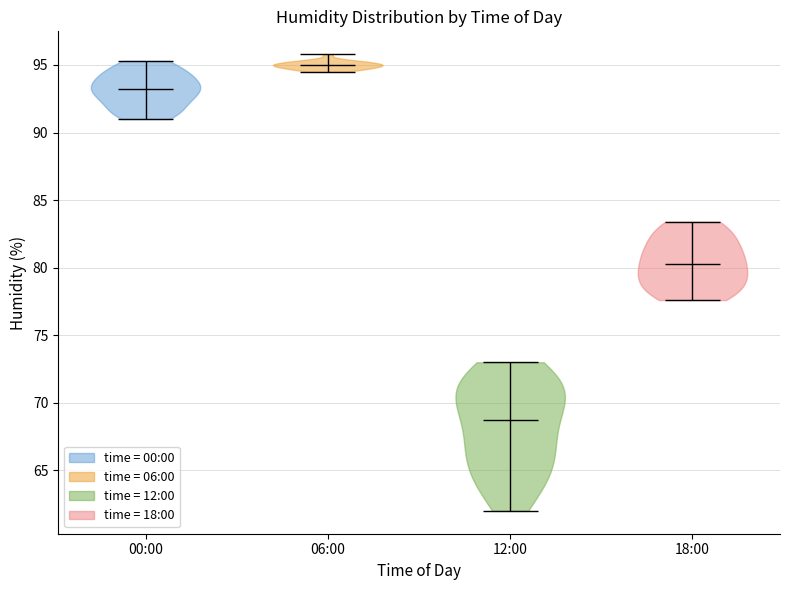

Reading left to right, read every violin against the y-axis: where its median line is, and the lowest and highest points it reaches. The values are not printed on the chart, so give them approximately, as read against the axis.

00:00: median line 93.0, lowest point 91.0, highest point 95.5
06:00: median line 95.0, lowest point 94.5, highest point 96.0
12:00: median line 68.5, lowest point 62.0, highest point 73.0
18:00: median line 80.5, lowest point 77.5, highest point 83.5